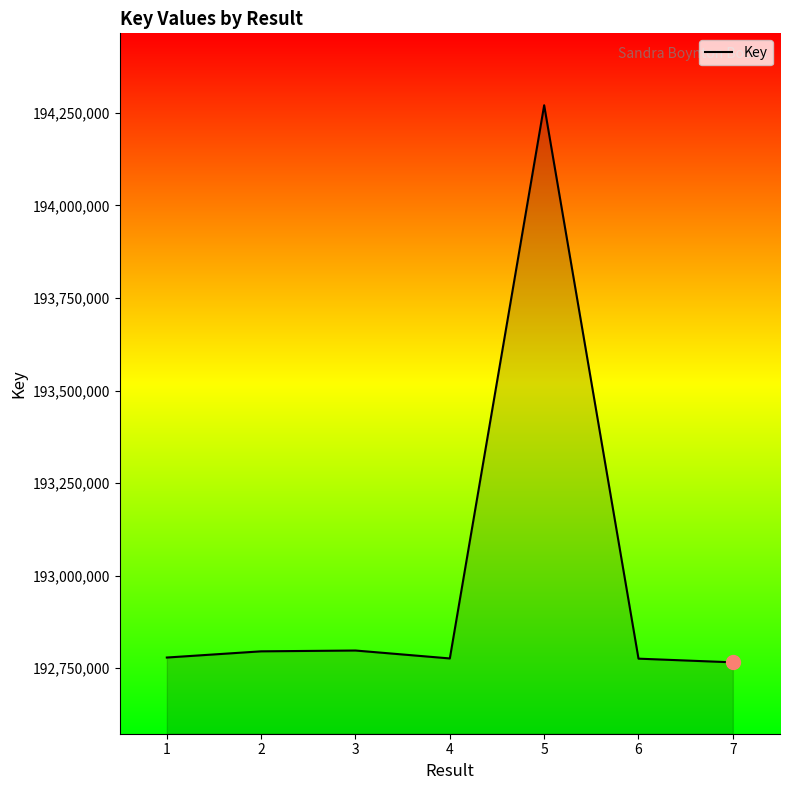

What is the smallest value displayed?

192766051